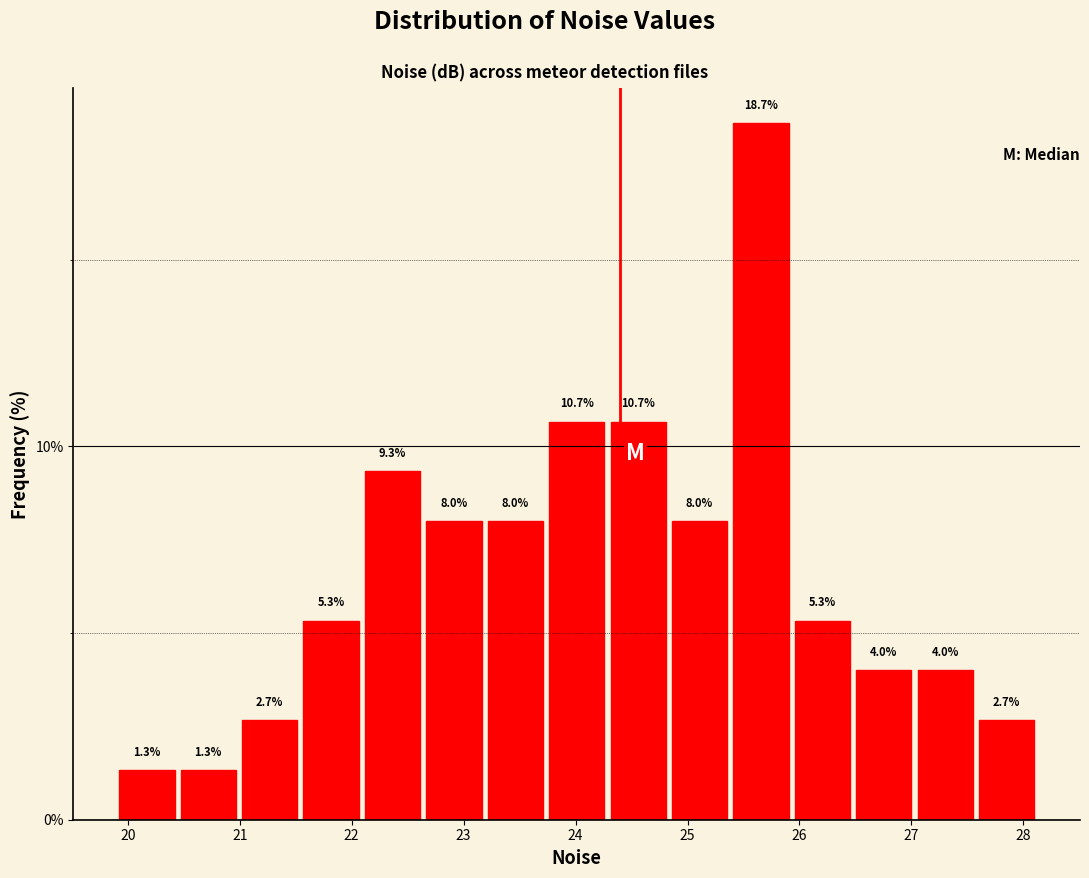

Reading left to right, transcribe this chart: for each bar, give the range it covers on the x-axis and its height. The bar edges are not printed on the chart, so give them approximately, as read against the axis.

19.9 to 20.4: 1.3
20.4 to 21.0: 1.3
21.0 to 21.5: 2.7
21.5 to 22.1: 5.3
22.1 to 22.6: 9.3
22.6 to 23.2: 8.0
23.2 to 23.7: 8.0
23.7 to 24.3: 10.7
24.3 to 24.8: 10.7
24.8 to 25.4: 8.0
25.4 to 25.9: 18.7
25.9 to 26.5: 5.3
26.5 to 27.0: 4.0
27.0 to 27.6: 4.0
27.6 to 28.1: 2.7